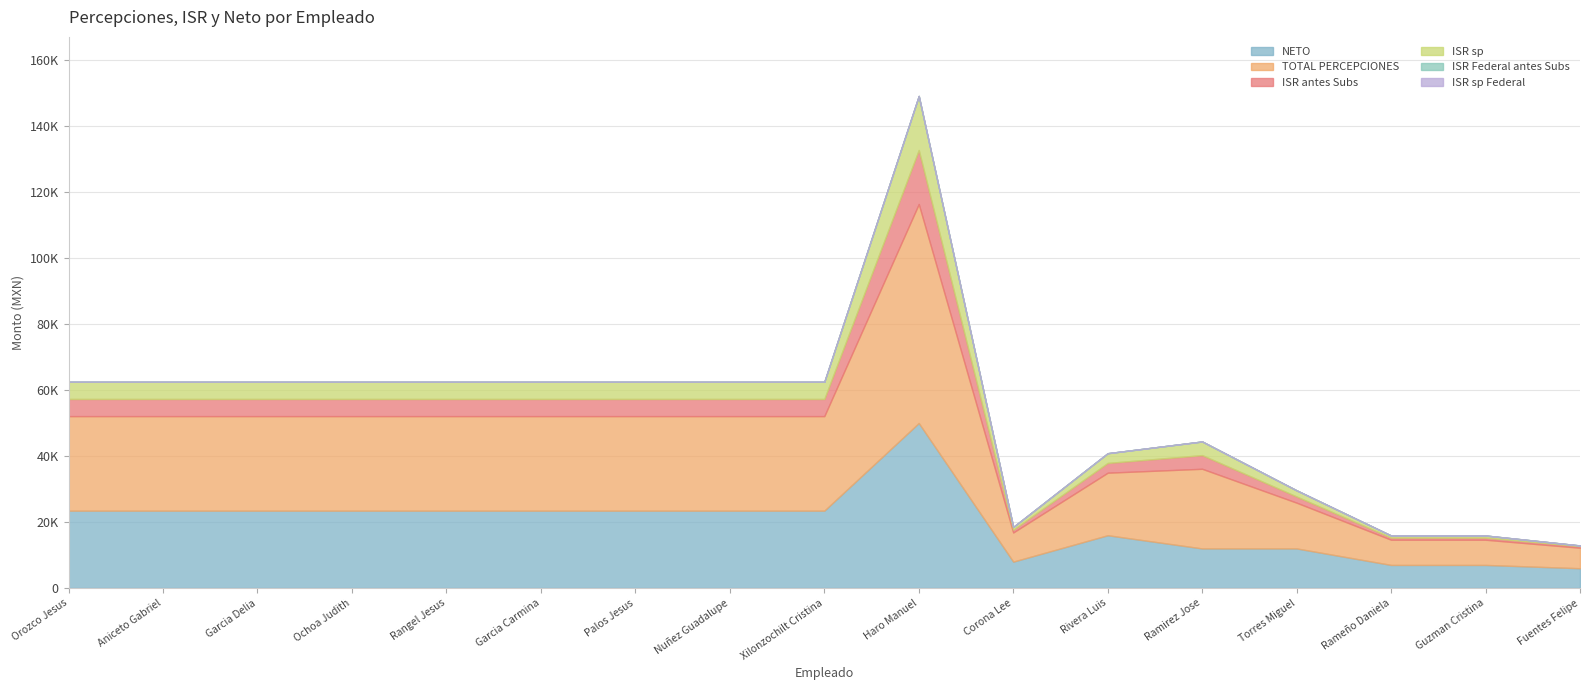

What is the approximate value of TOTAL PERCEPCIONES at Rivera Ramirez Jose Luis, to the nearest 100?

19000